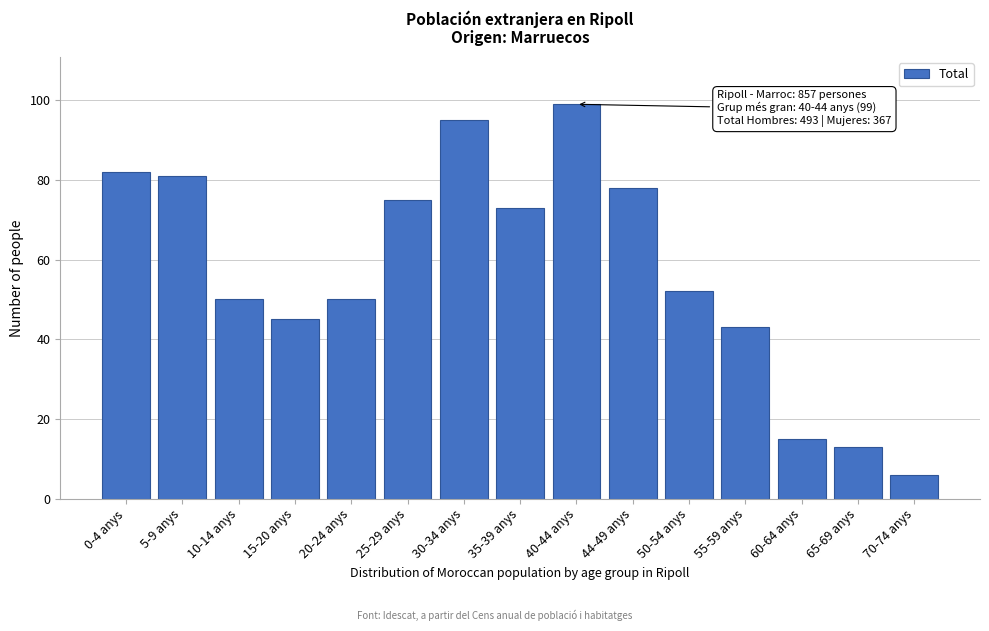

Reading right to left, list all the values displayed in this chart.

70-74 anys=6	65-69 anys=13	60-64 anys=15	55-59 anys=43	50-54 anys=52	44-49 anys=78	40-44 anys=99	35-39 anys=73	30-34 anys=95	25-29 anys=75	20-24 anys=50	15-20 anys=45	10-14 anys=50	5-9 anys=81	0-4 anys=82